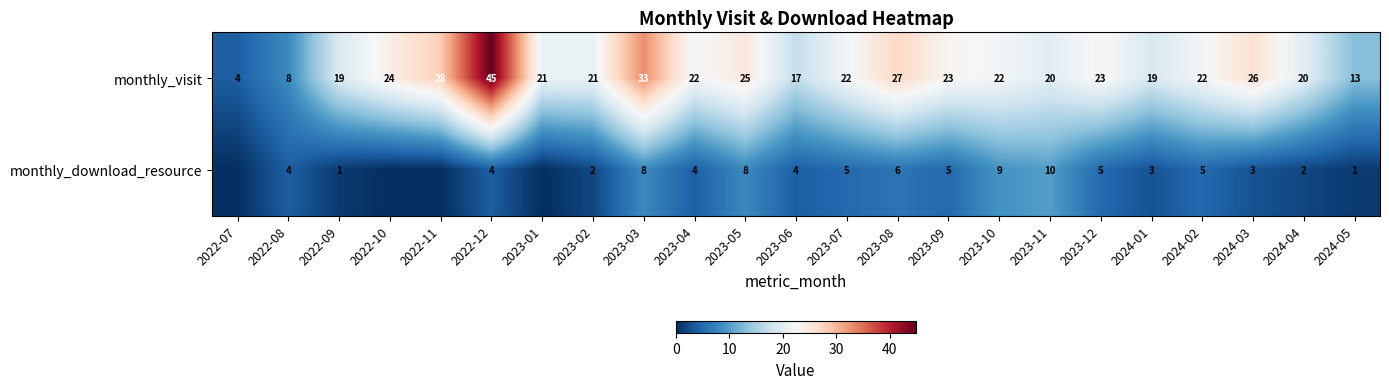

At which category does the chart reach its peak across all series?

2022-12